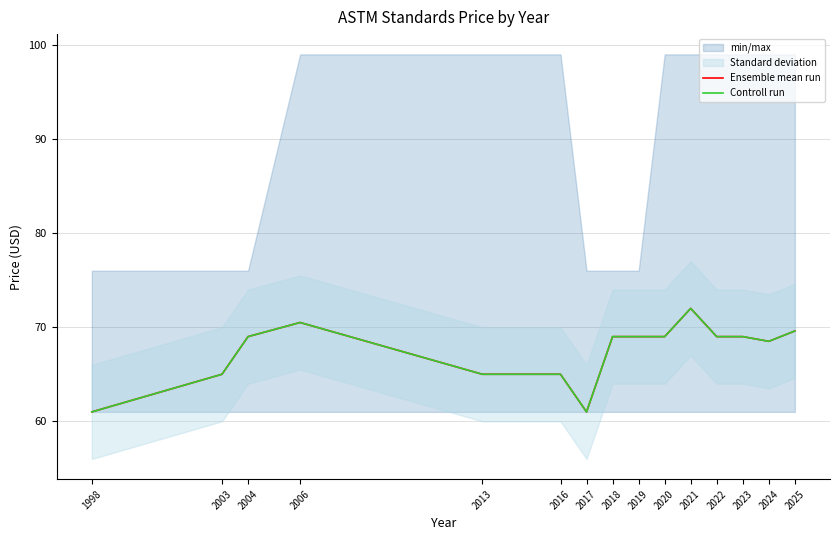

Where does the Controll run series first go above 69?

2006